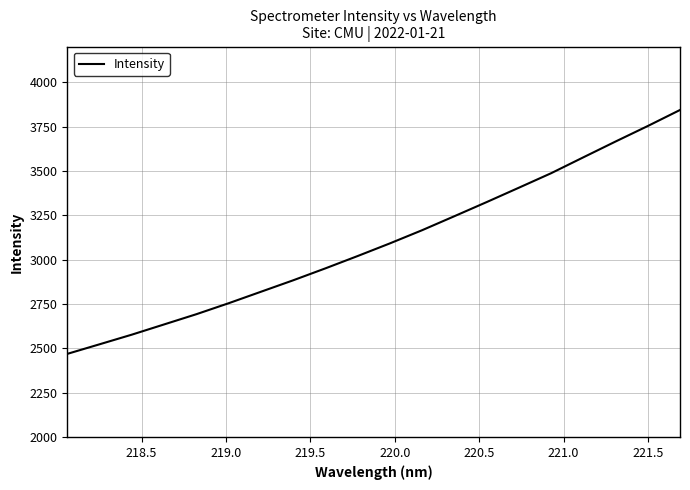

What is the greatest value displayed?

3843.6